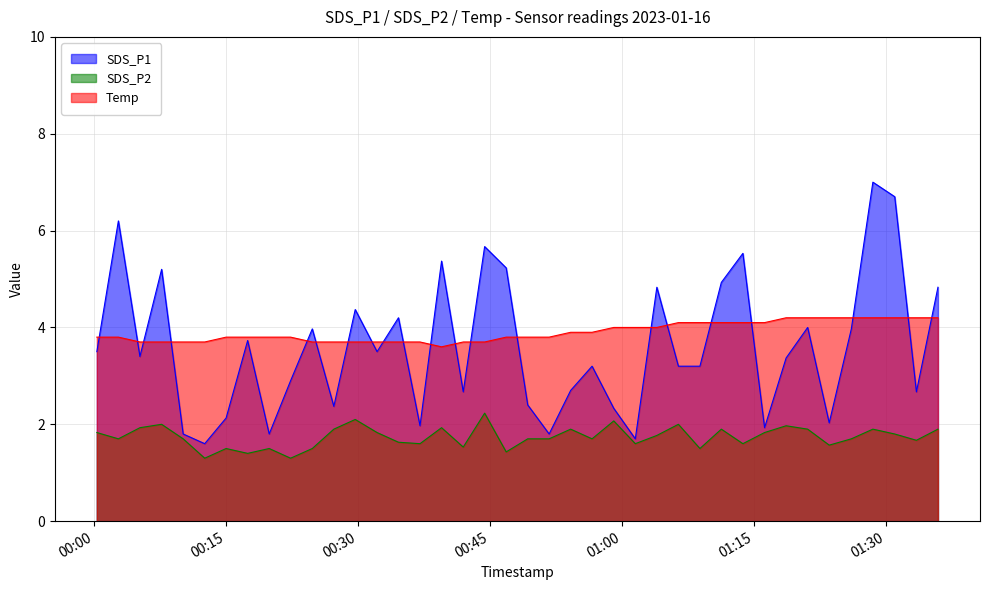

True or false: SDS_P2 and Temp cross at least once.

False